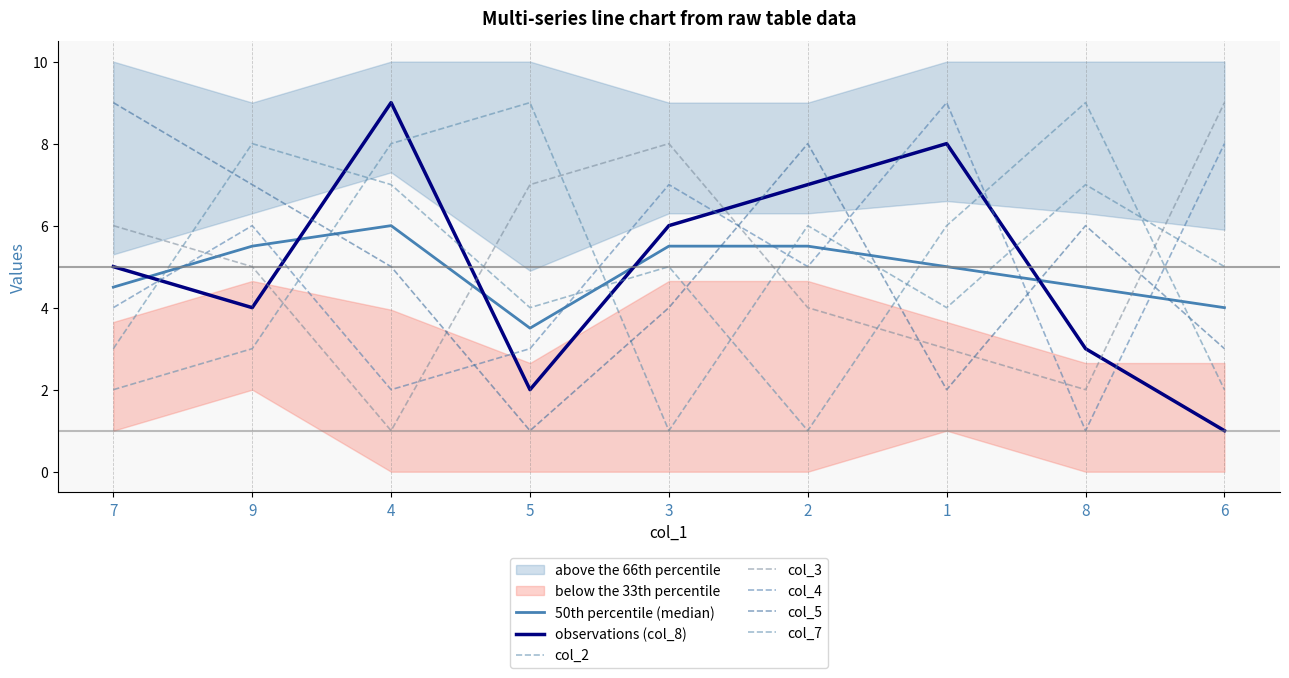

Which series has the largest total across all categories?

col_2